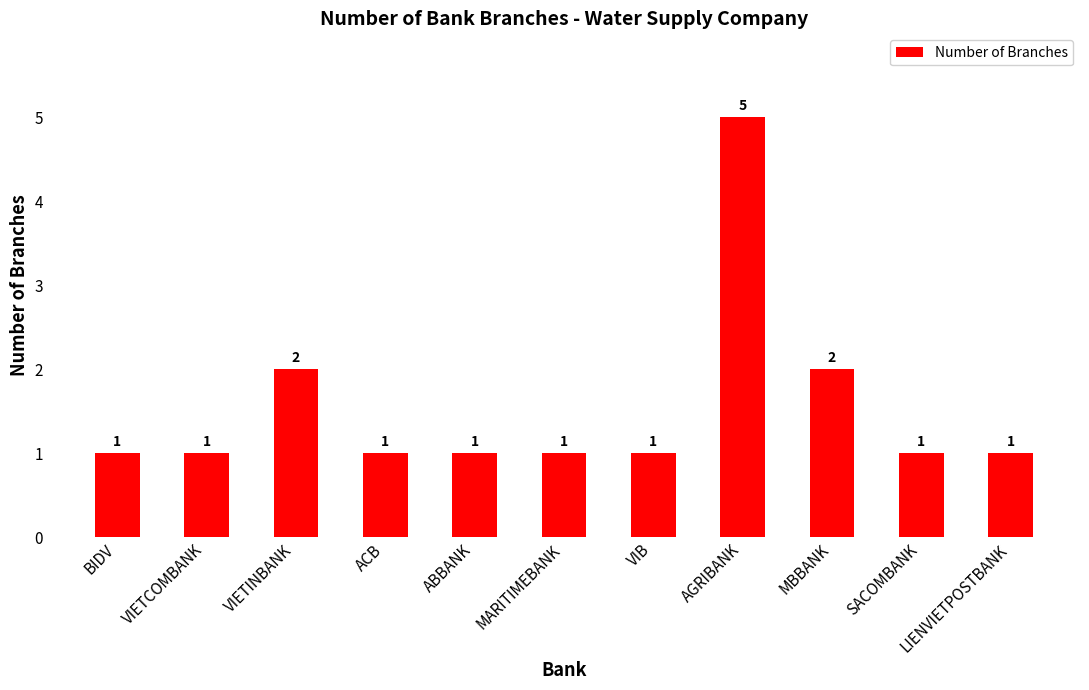

Which category has the highest value across all series?

AGRIBANK